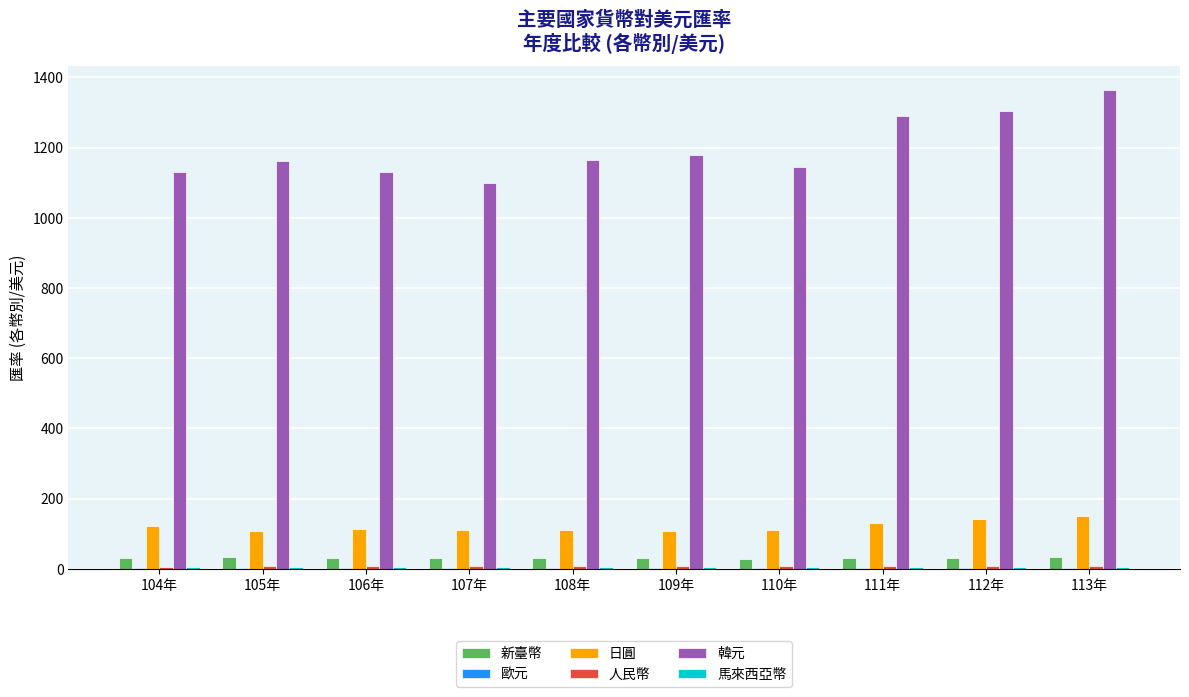

Does the chart contain stacked bars?

No